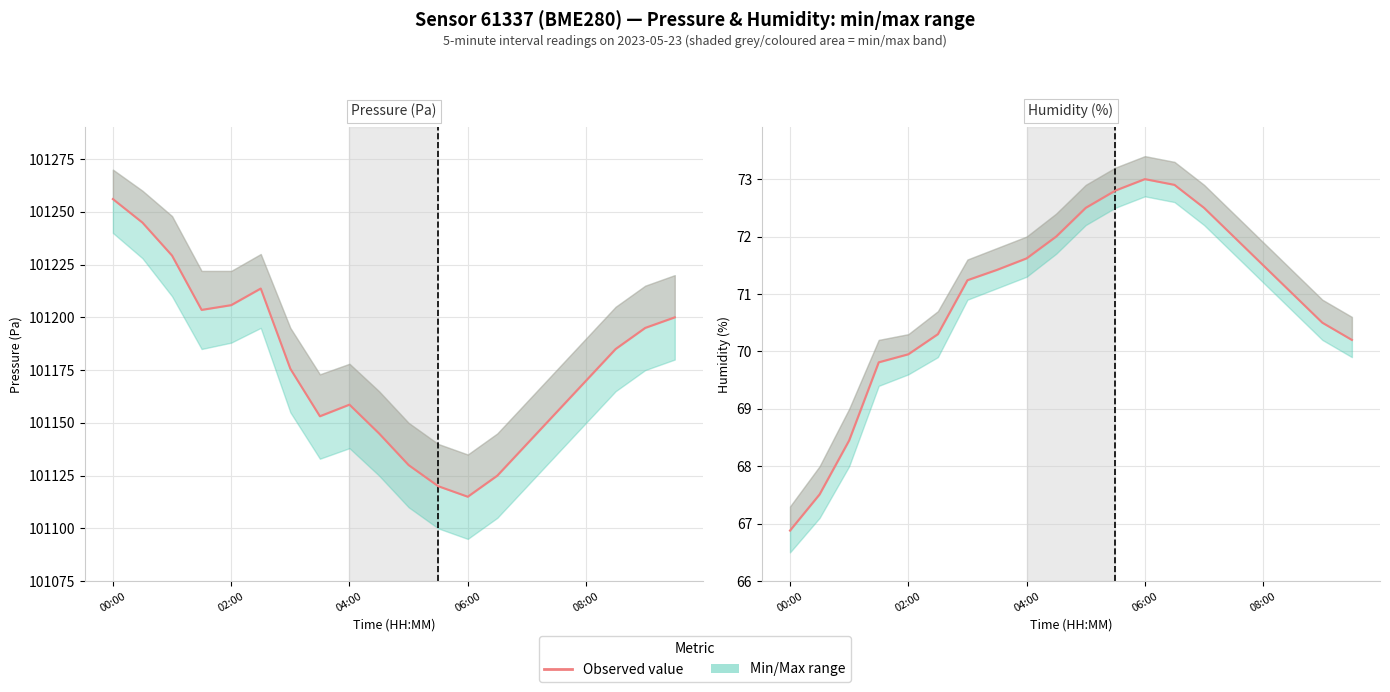

Reading left to right, extract all data points from this chart.

Pressure (Pa): 101256.1	101244.9	101229.3	101203.5	101205.8	101213.7	101175.7	101153.1	101158.6	101145.0	101130.0	101120.0	101115.0	101125.0	101140.0	101155.0	101170.0	101185.0	101195.0	101200.0
Humidity (%): 66.9	67.5	68.5	69.8	70.0	70.3	71.2	71.4	71.6	72.0	72.5	72.8	73.0	72.9	72.5	72.0	71.5	71.0	70.5	70.2